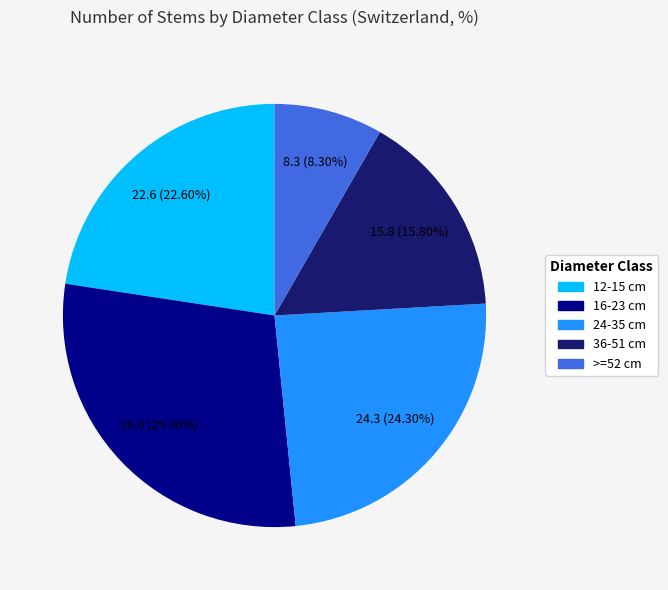

Does 16-23 cm account for over 50% of the chart?

No